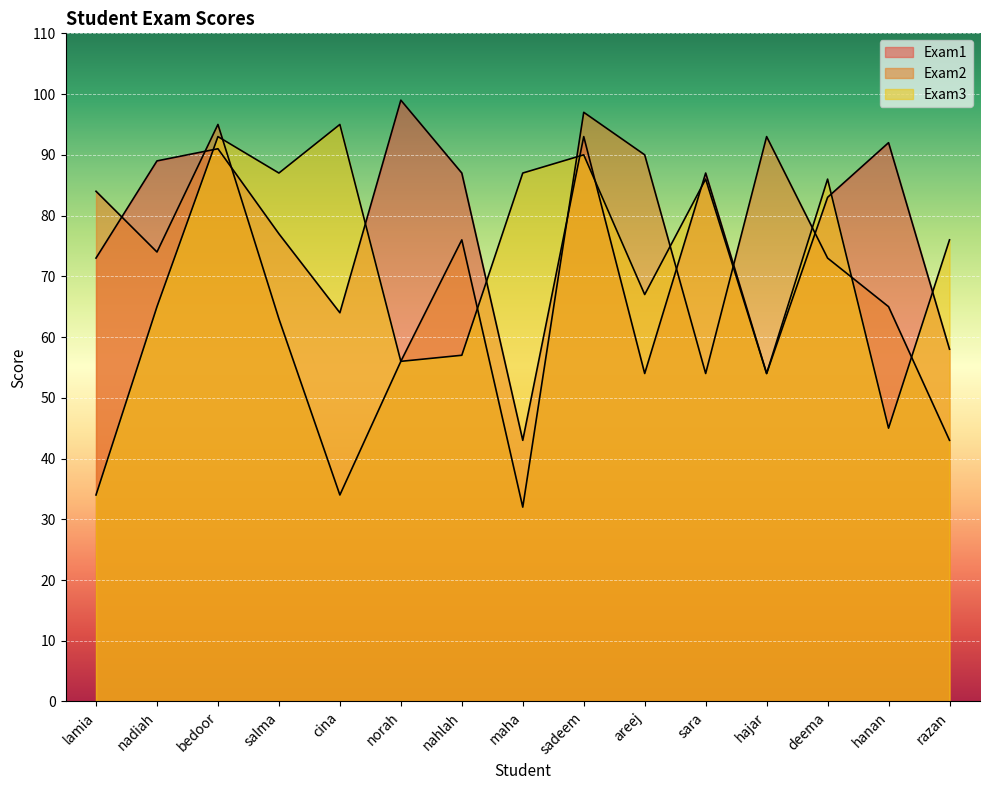

Where do Exam3 and Exam2 first cross each other?

bedoor and salma